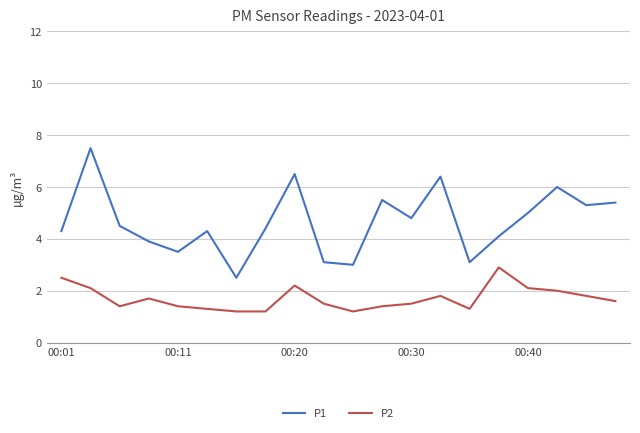

Does the chart display data point markers on the line(s)?

No